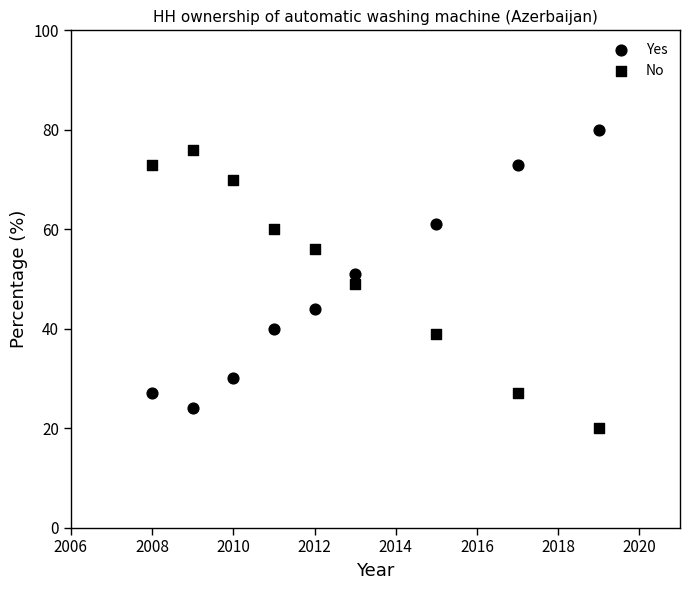

How many data points are displayed?

18